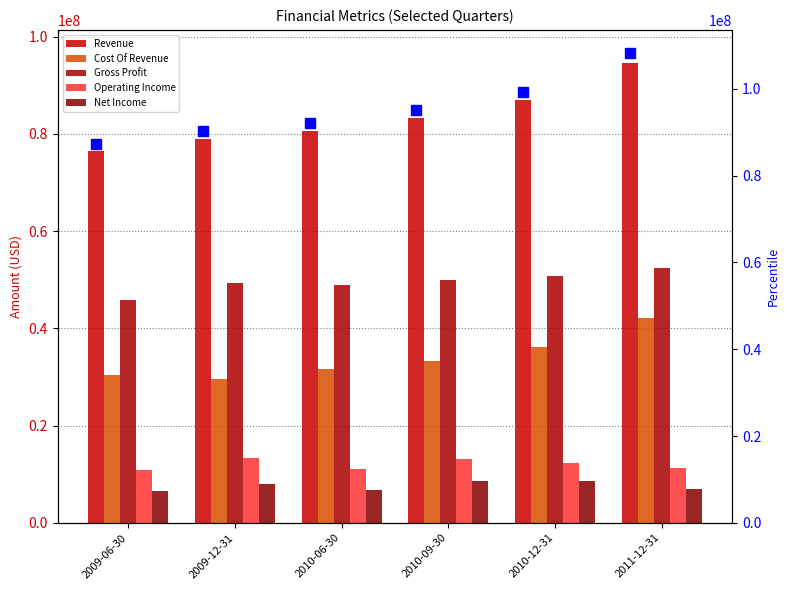

List the labels in order of Net Income value, largest first.

2010-12-31, 2010-09-30, 2009-12-31, 2011-12-31, 2010-06-30, 2009-06-30